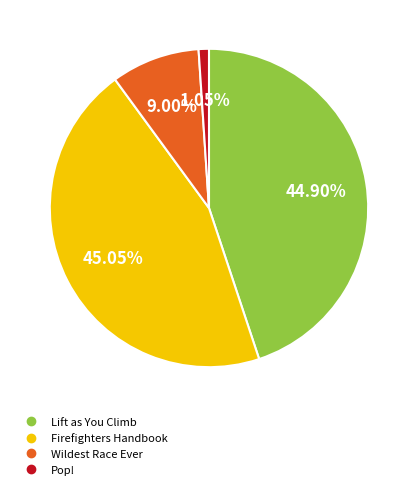

True or false: Lift as You Climb accounts for 45% of the total.

True